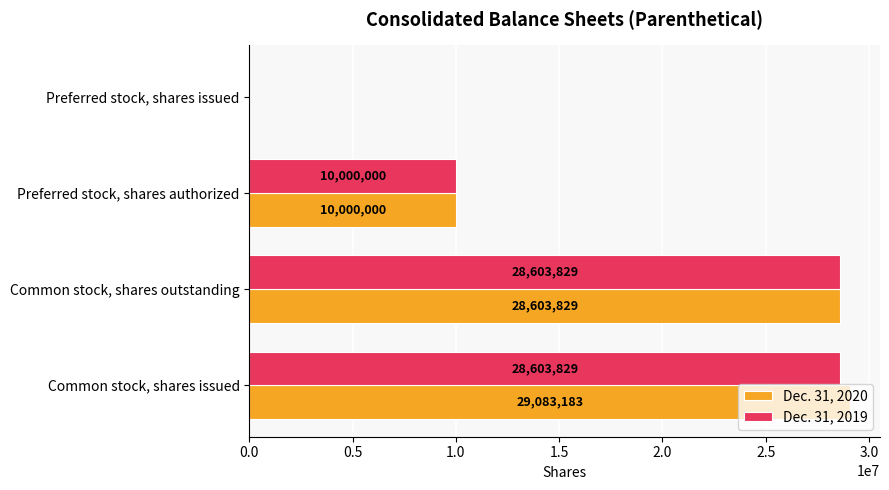

How many categories are shown in the chart?

4